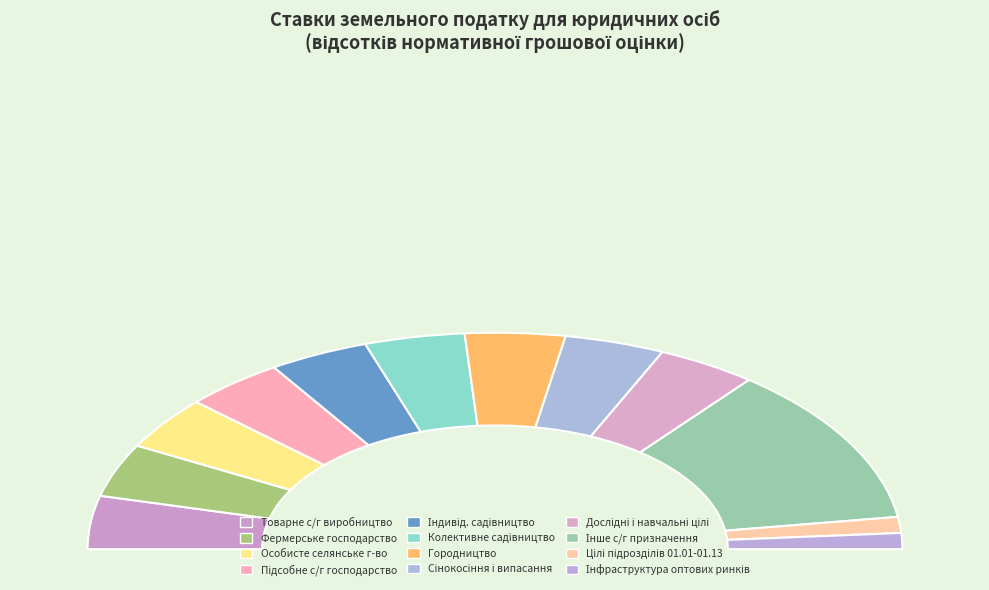

What is the ratio of the value at Для іншого сільськогосподарського призначення to the value at Для ведення фермерського господарства?

3.0